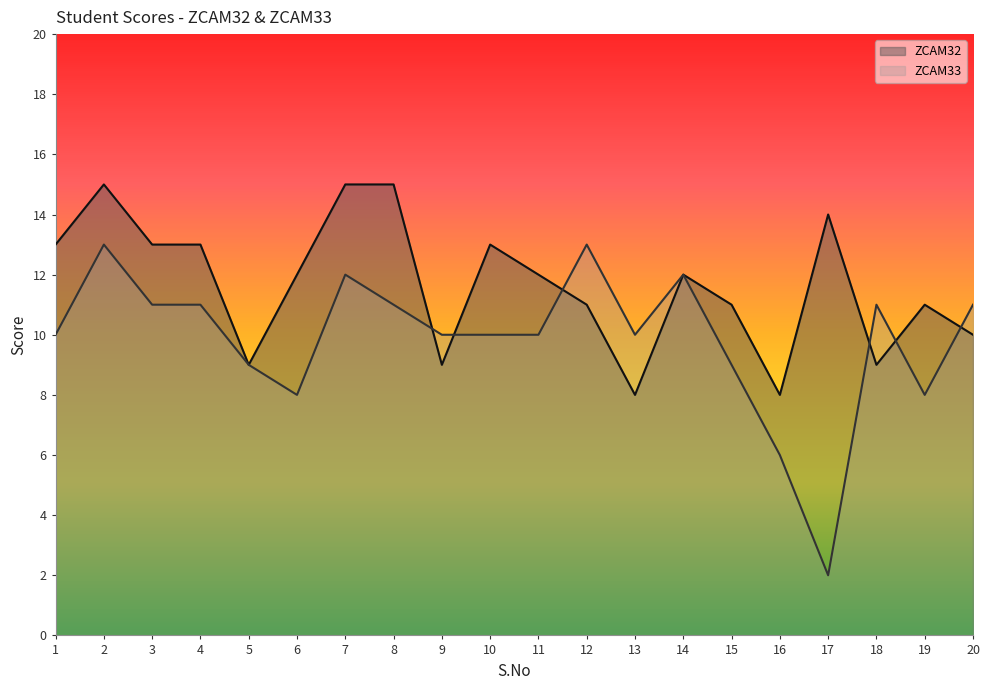

At which label does ZCAM33 first exceed 10?

2